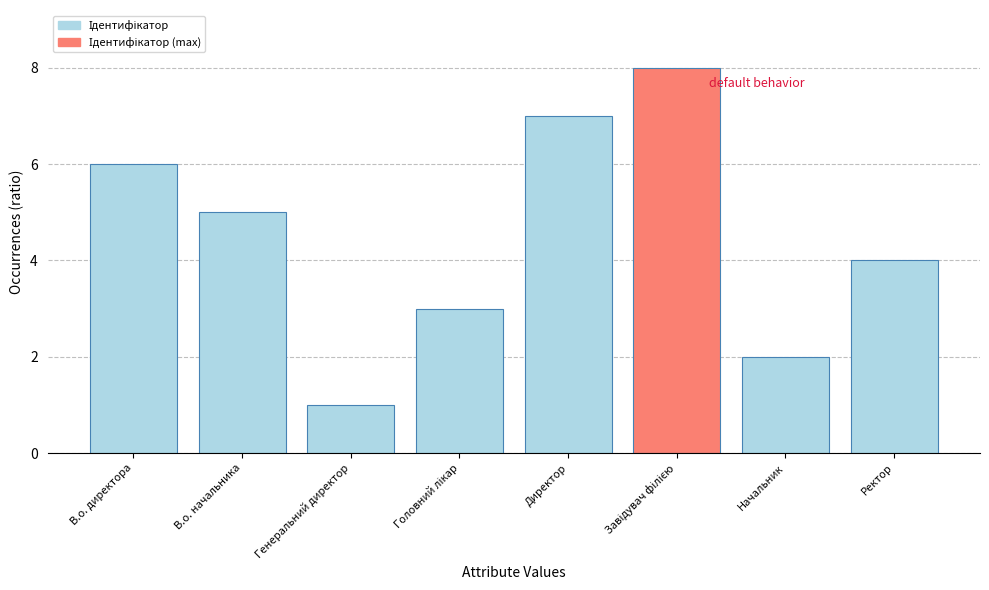

What is the difference between the maximum and second lowest values?

6